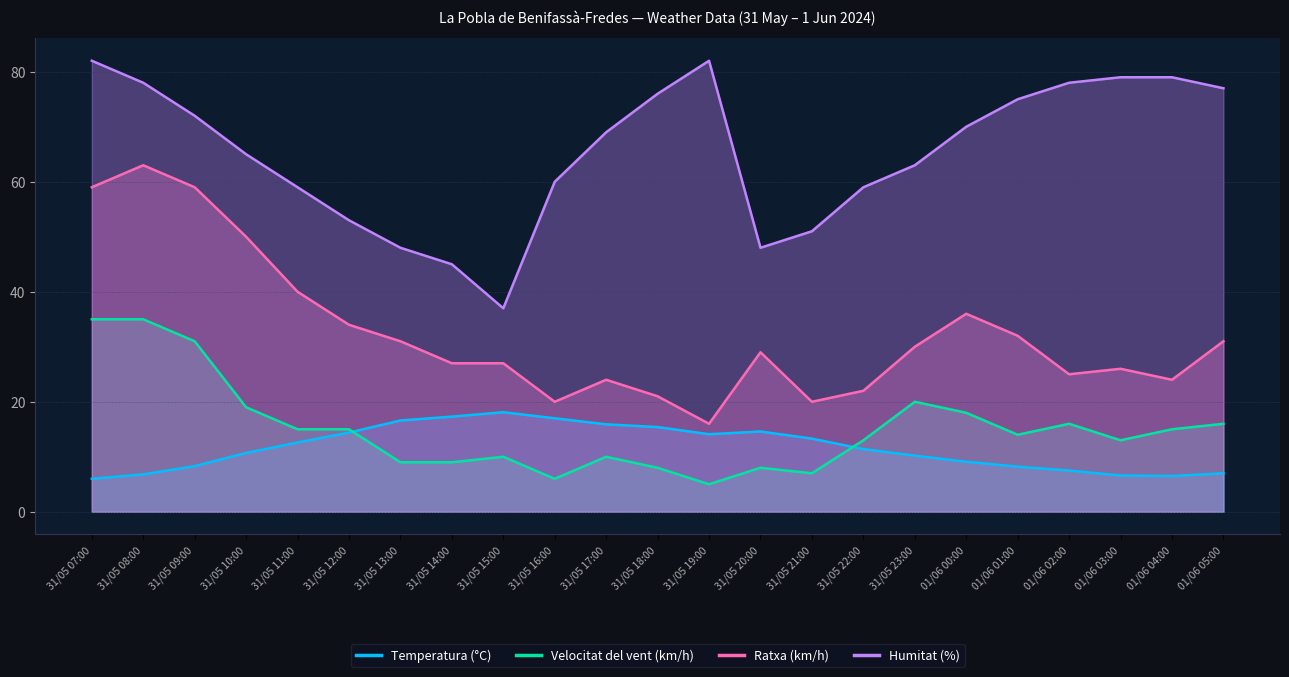

Rank the series at 31/05 22:00 from lowest to highest value.

Temperatura (°C), Velocitat del vent (km/h), Ratxa (km/h), Humitat (%)